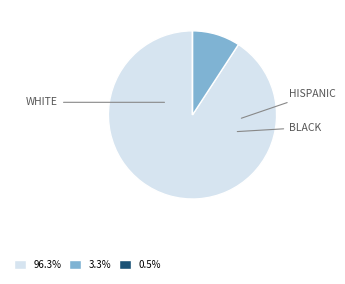

Is there a majority slice in this chart?

Yes